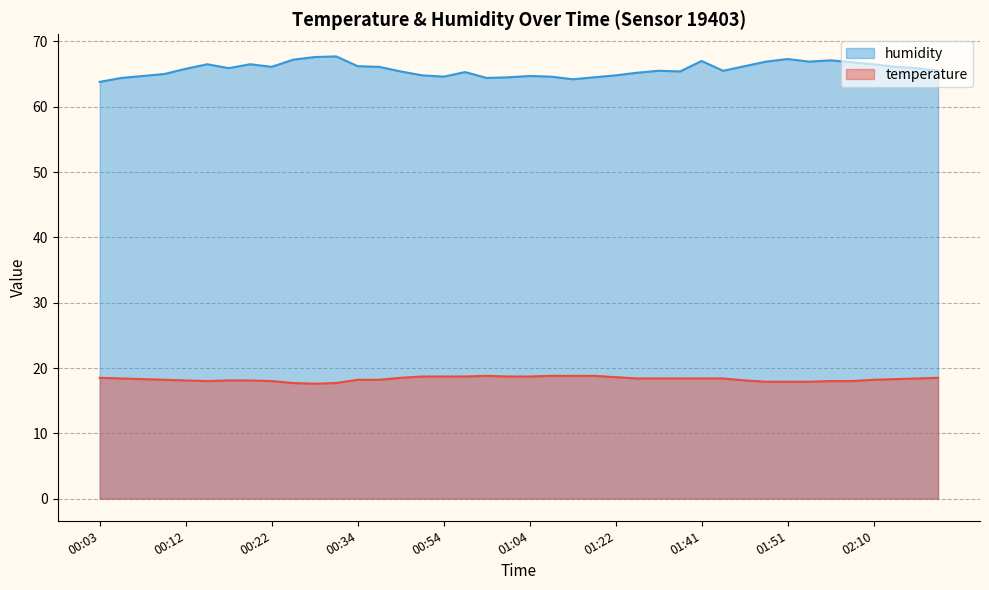

What is the label of the 16th point from the right?

01:22